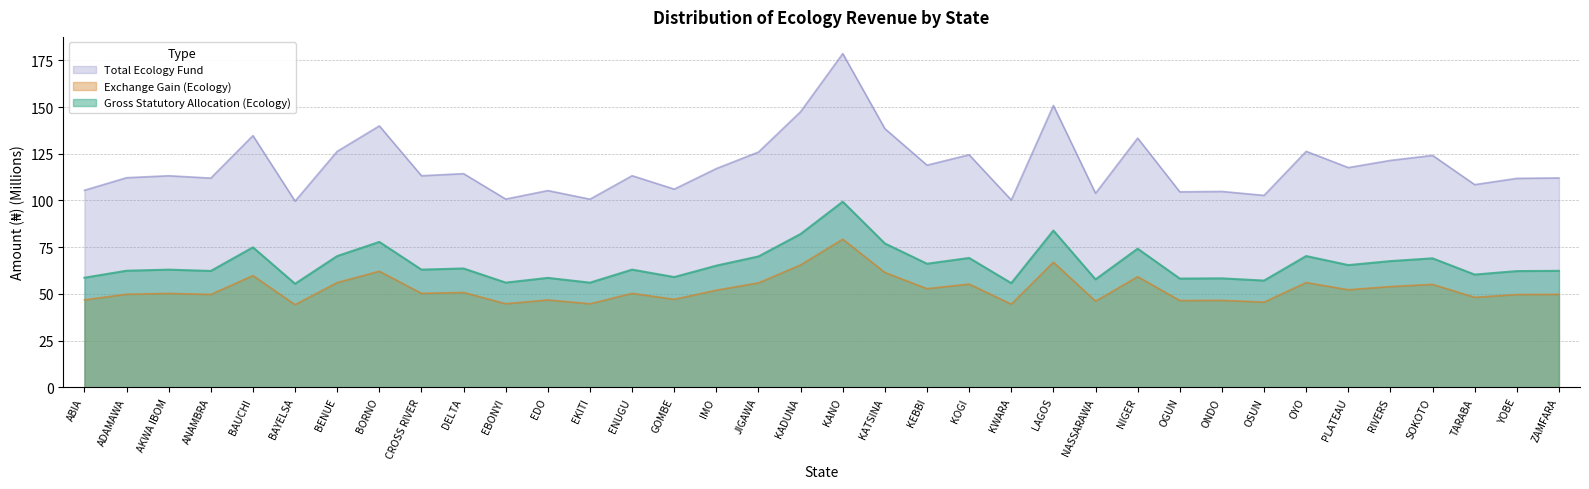

Where is Gross Statutory Allocation (Ecology) nearest to the value 139?

KATSINA